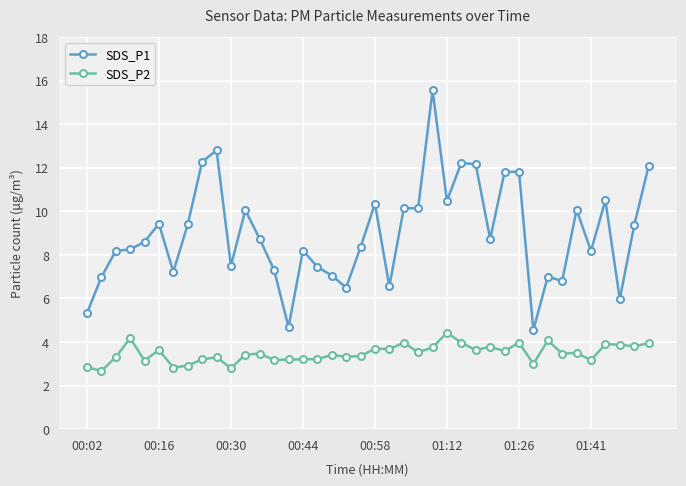

How many lines are shown in the chart?

2